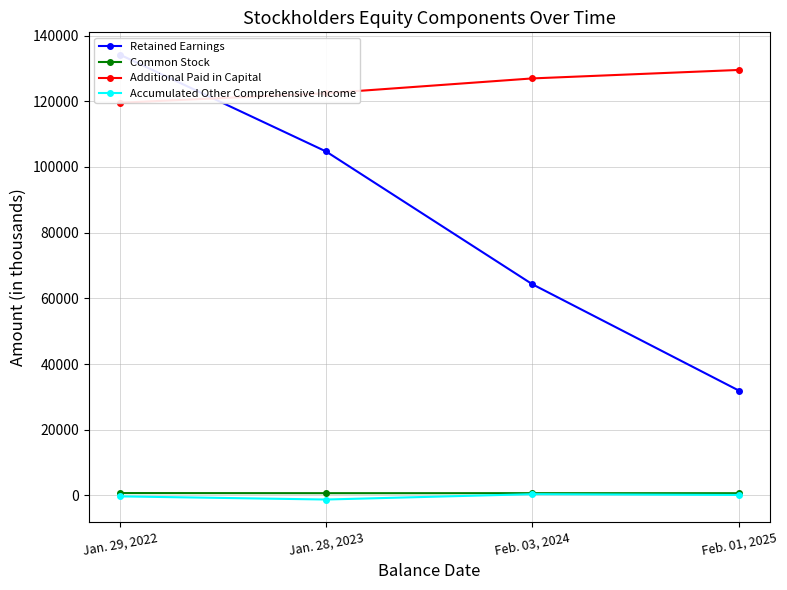

At which category does Accumulated Other Comprehensive Income reach its first local valley?

Jan. 28, 2023